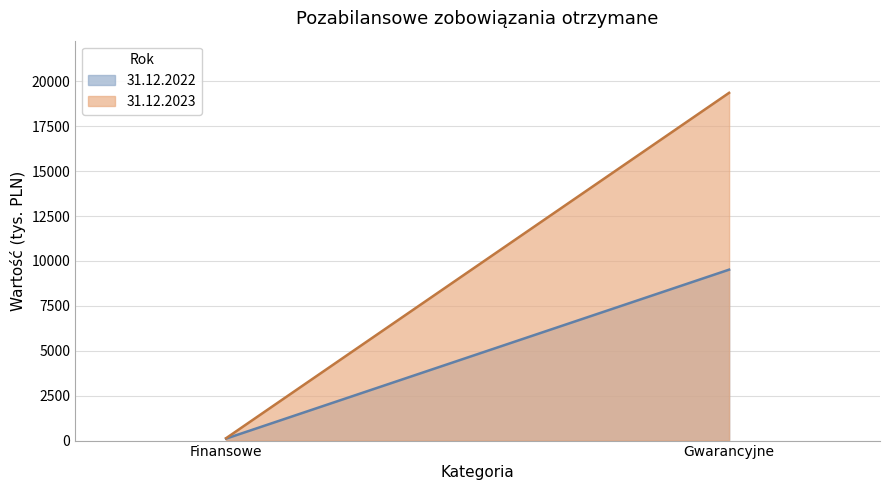

Which series has the largest total across all categories?

31.12.2023